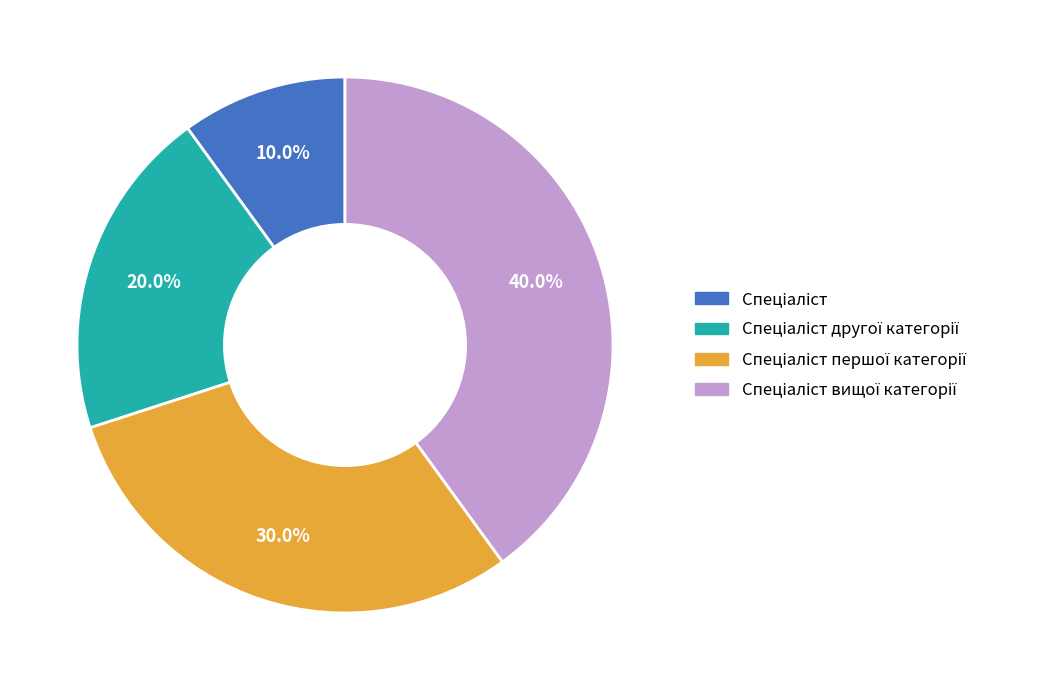

Does any single category account for the majority?

No